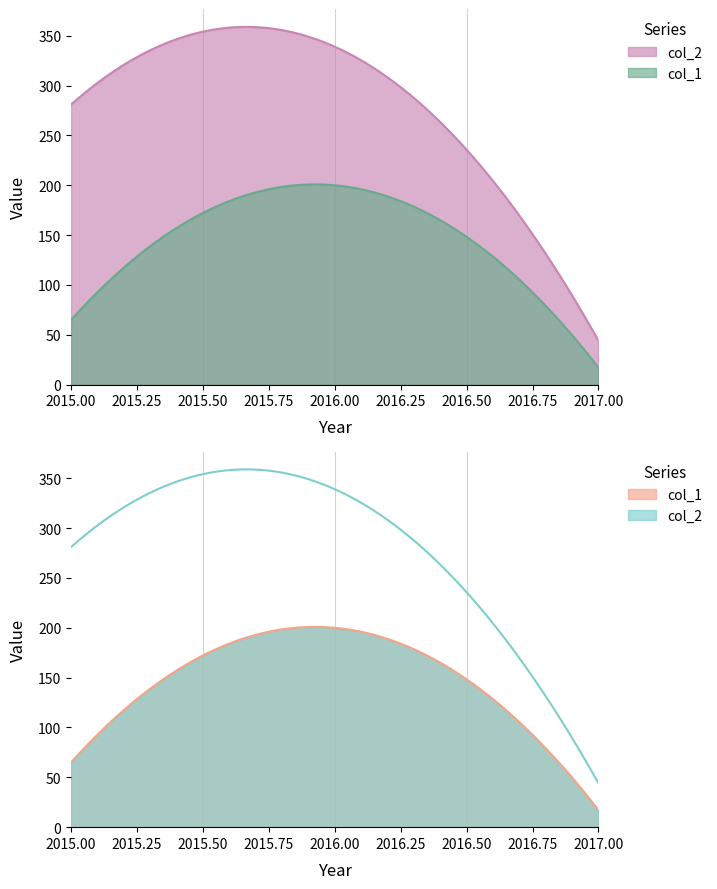

Which category has the highest value in the col_1 series?

2016